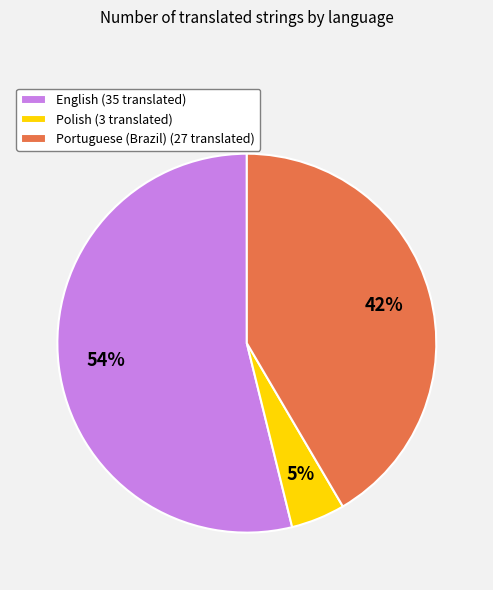

To the nearest percent, what percentage of the pie is Polish?

5%